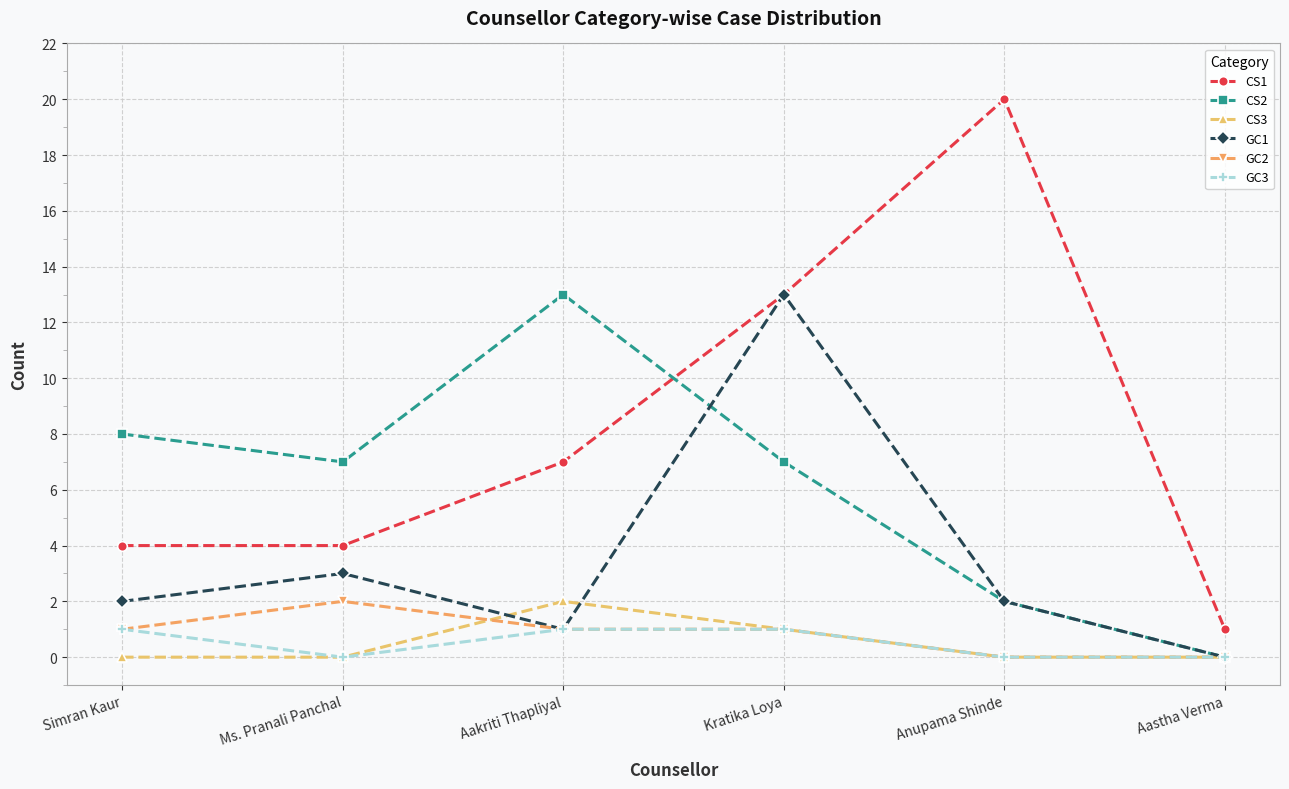

How many distinct data groups are displayed?

6